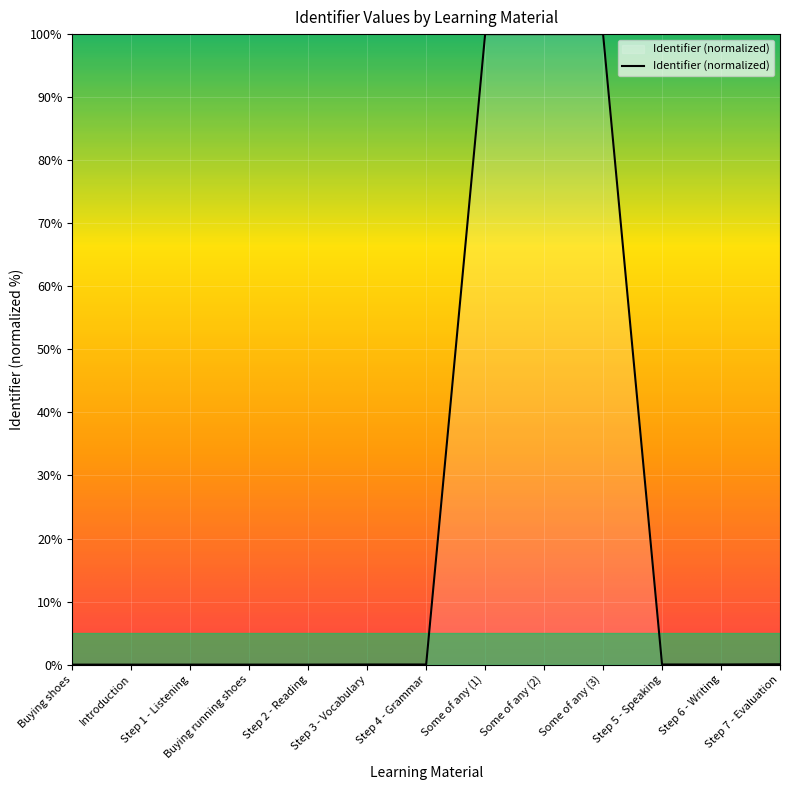

What position from the left is Some of any (3)?

10